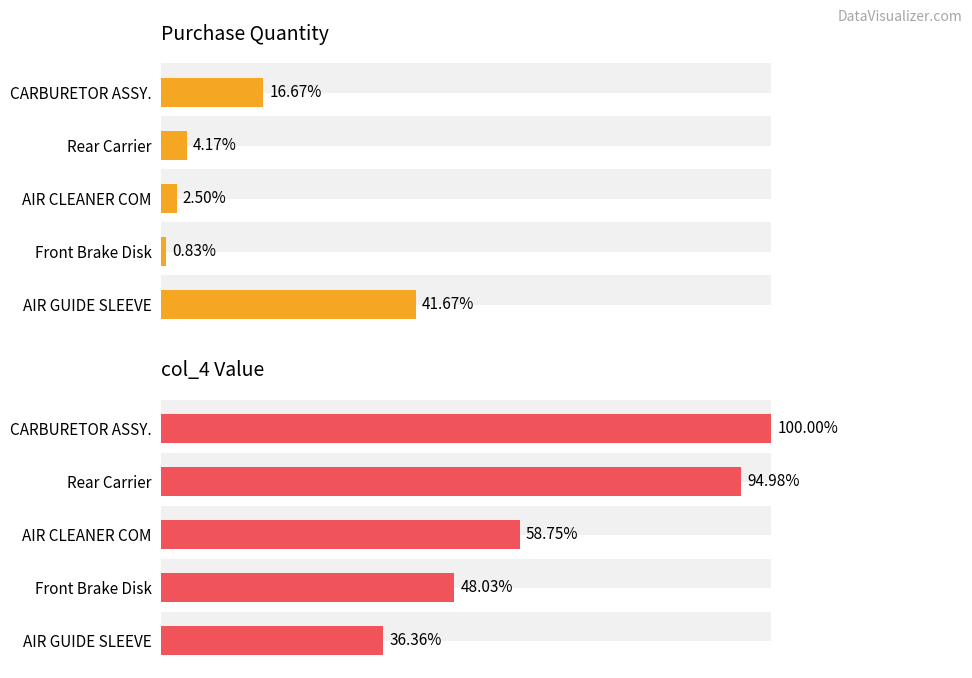

Is it true that Purchase Qty equals 7.3 at 1?

False